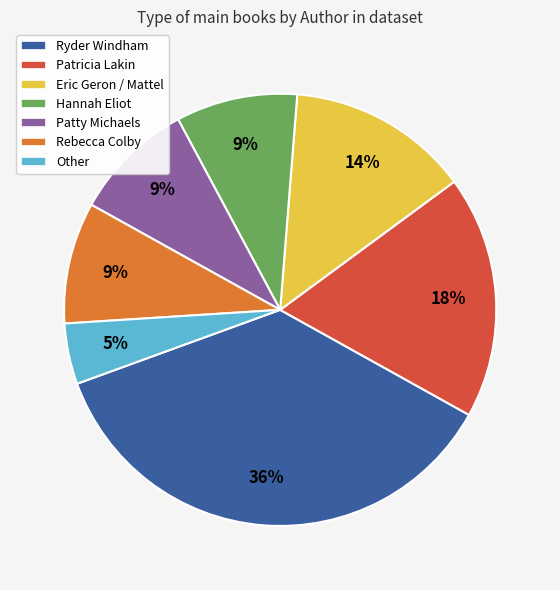

To the nearest percent, what portion does Eric Geron / Mattel represent?

14%